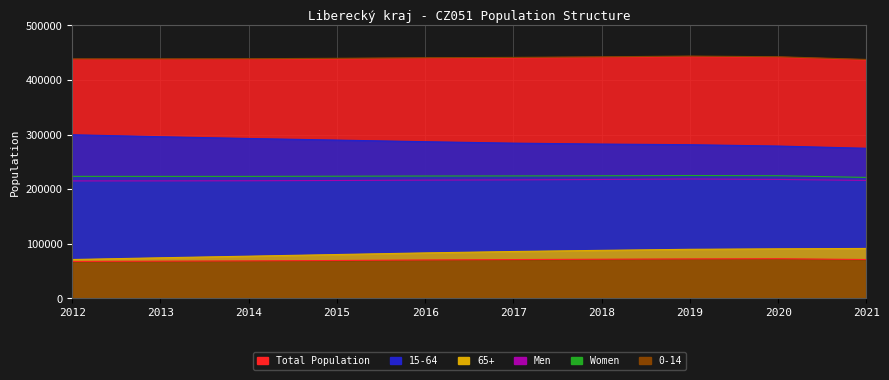

At how many categories does at least one series exceed 118165?

10